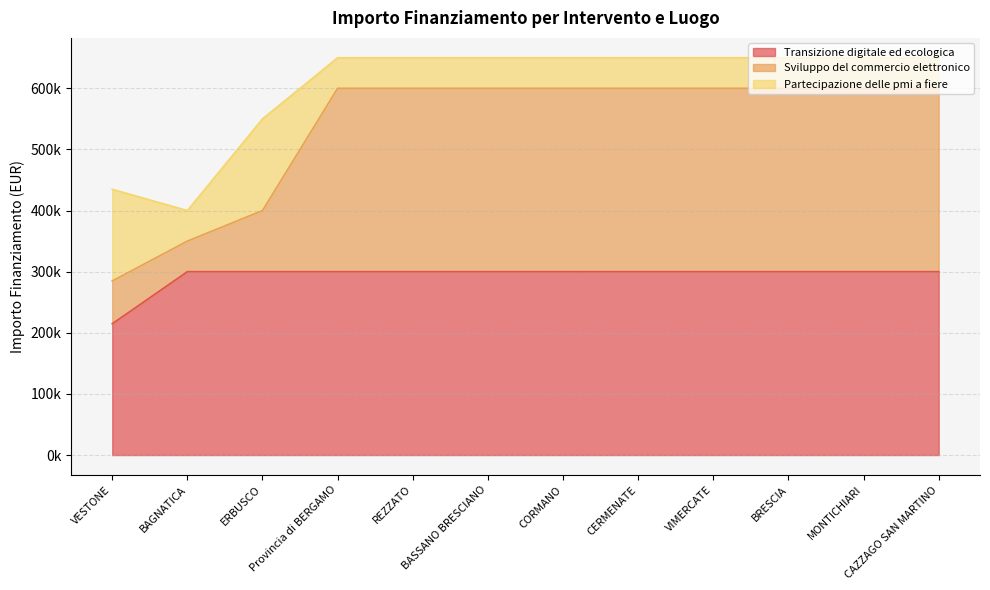

At which label is Sviluppo del commercio elettronico closest to 442400?

ERBUSCO